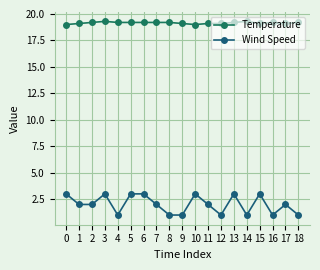

The value of Temperature at 6 is 31.8. True or false?

False